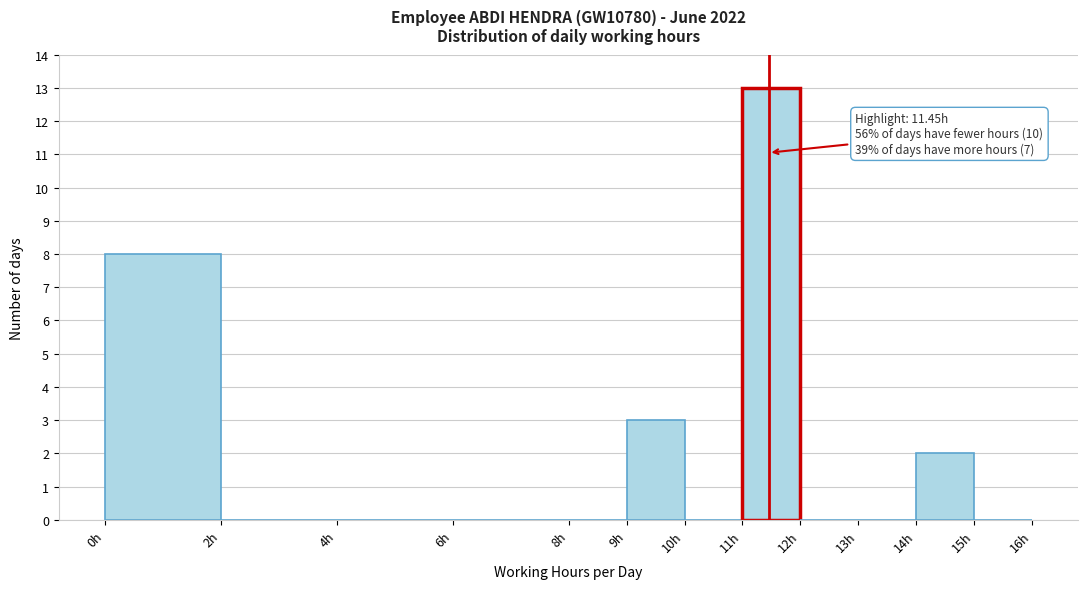

Over which range of the x-axis is the bar tallest?

11 to 12